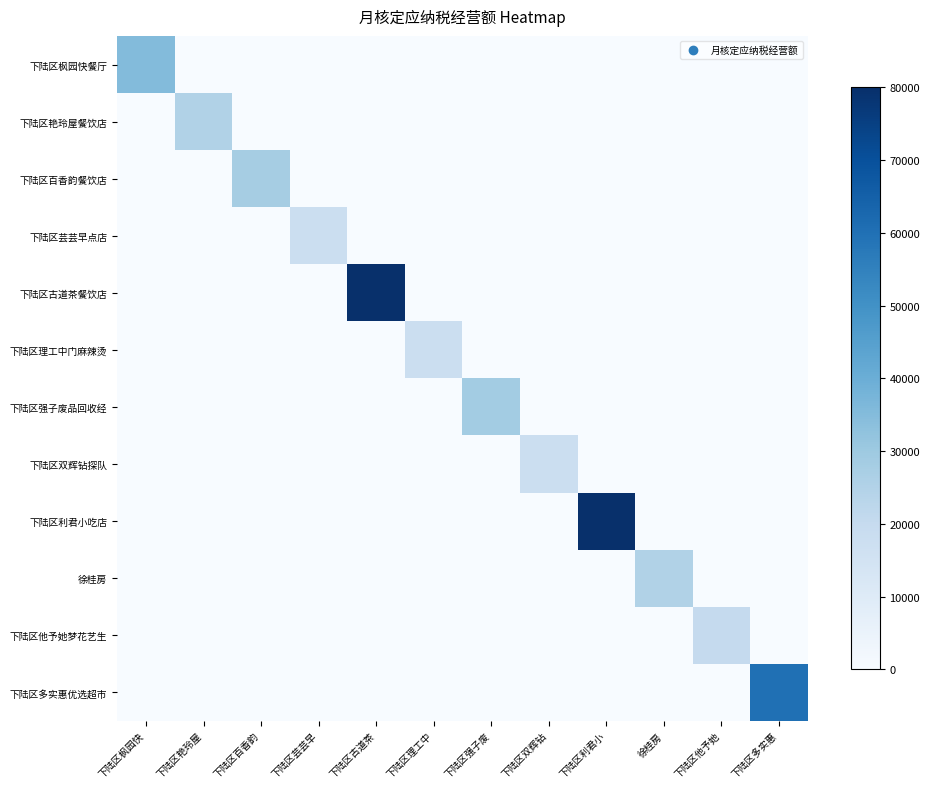

Reading left to right, list all the values displayed in this chart.

下陆区枫园快餐厅: 下陆区枫园快=35000	下陆区艳玲屋=0	下陆区百香韵=0	下陆区芸芸早=0	下陆区古道茶=0	下陆区理工中=0	下陆区强子废=0	下陆区双辉钻=0	下陆区利君小=0	徐桂房=0	下陆区他予她=0	下陆区多实惠=0
下陆区艳玲屋餐饮店: 下陆区枫园快=0	下陆区艳玲屋=25000	下陆区百香韵=0	下陆区芸芸早=0	下陆区古道茶=0	下陆区理工中=0	下陆区强子废=0	下陆区双辉钻=0	下陆区利君小=0	徐桂房=0	下陆区他予她=0	下陆区多实惠=0
下陆区百香韵餐饮店: 下陆区枫园快=0	下陆区艳玲屋=0	下陆区百香韵=28000	下陆区芸芸早=0	下陆区古道茶=0	下陆区理工中=0	下陆区强子废=0	下陆区双辉钻=0	下陆区利君小=0	徐桂房=0	下陆区他予她=0	下陆区多实惠=0
下陆区芸芸早点店: 下陆区枫园快=0	下陆区艳玲屋=0	下陆区百香韵=0	下陆区芸芸早=18000	下陆区古道茶=0	下陆区理工中=0	下陆区强子废=0	下陆区双辉钻=0	下陆区利君小=0	徐桂房=0	下陆区他予她=0	下陆区多实惠=0
下陆区古道茶餐饮店: 下陆区枫园快=0	下陆区艳玲屋=0	下陆区百香韵=0	下陆区芸芸早=0	下陆区古道茶=80000	下陆区理工中=0	下陆区强子废=0	下陆区双辉钻=0	下陆区利君小=0	徐桂房=0	下陆区他予她=0	下陆区多实惠=0
下陆区理工中门麻辣烫: 下陆区枫园快=0	下陆区艳玲屋=0	下陆区百香韵=0	下陆区芸芸早=0	下陆区古道茶=0	下陆区理工中=18000	下陆区强子废=0	下陆区双辉钻=0	下陆区利君小=0	徐桂房=0	下陆区他予她=0	下陆区多实惠=0
下陆区强子废品回收经: 下陆区枫园快=0	下陆区艳玲屋=0	下陆区百香韵=0	下陆区芸芸早=0	下陆区古道茶=0	下陆区理工中=0	下陆区强子废=28500	下陆区双辉钻=0	下陆区利君小=0	徐桂房=0	下陆区他予她=0	下陆区多实惠=0
下陆区双辉钻探队: 下陆区枫园快=0	下陆区艳玲屋=0	下陆区百香韵=0	下陆区芸芸早=0	下陆区古道茶=0	下陆区理工中=0	下陆区强子废=0	下陆区双辉钻=18000	下陆区利君小=0	徐桂房=0	下陆区他予她=0	下陆区多实惠=0
下陆区利君小吃店: 下陆区枫园快=0	下陆区艳玲屋=0	下陆区百香韵=0	下陆区芸芸早=0	下陆区古道茶=0	下陆区理工中=0	下陆区强子废=0	下陆区双辉钻=0	下陆区利君小=80000	徐桂房=0	下陆区他予她=0	下陆区多实惠=0
徐桂房: 下陆区枫园快=0	下陆区艳玲屋=0	下陆区百香韵=0	下陆区芸芸早=0	下陆区古道茶=0	下陆区理工中=0	下陆区强子废=0	下陆区双辉钻=0	下陆区利君小=0	徐桂房=25000	下陆区他予她=0	下陆区多实惠=0
下陆区他予她梦花艺生: 下陆区枫园快=0	下陆区艳玲屋=0	下陆区百香韵=0	下陆区芸芸早=0	下陆区古道茶=0	下陆区理工中=0	下陆区强子废=0	下陆区双辉钻=0	下陆区利君小=0	徐桂房=0	下陆区他予她=20000	下陆区多实惠=0
下陆区多实惠优选超市: 下陆区枫园快=0	下陆区艳玲屋=0	下陆区百香韵=0	下陆区芸芸早=0	下陆区古道茶=0	下陆区理工中=0	下陆区强子废=0	下陆区双辉钻=0	下陆区利君小=0	徐桂房=0	下陆区他予她=0	下陆区多实惠=60000